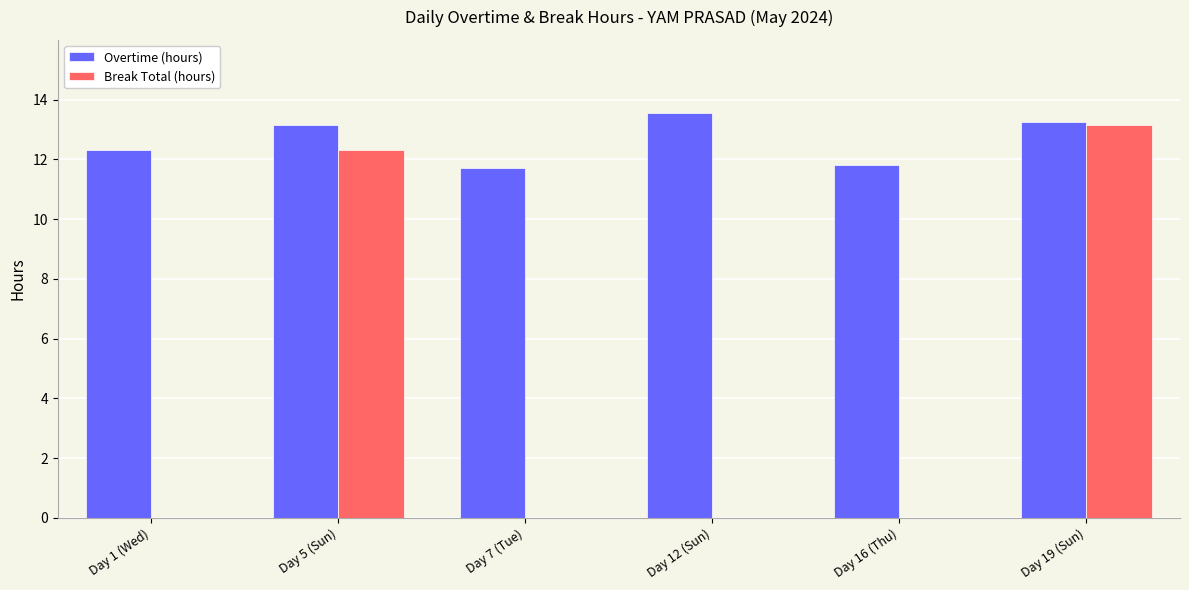

What is the sum of all Break Total (hours) values?

25.5